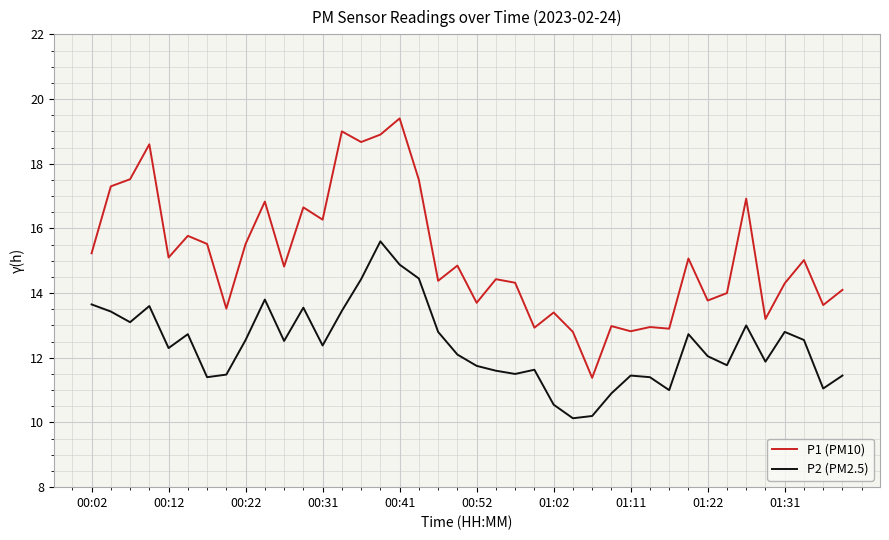

Which series has the largest total across all categories?

P1 (PM10)